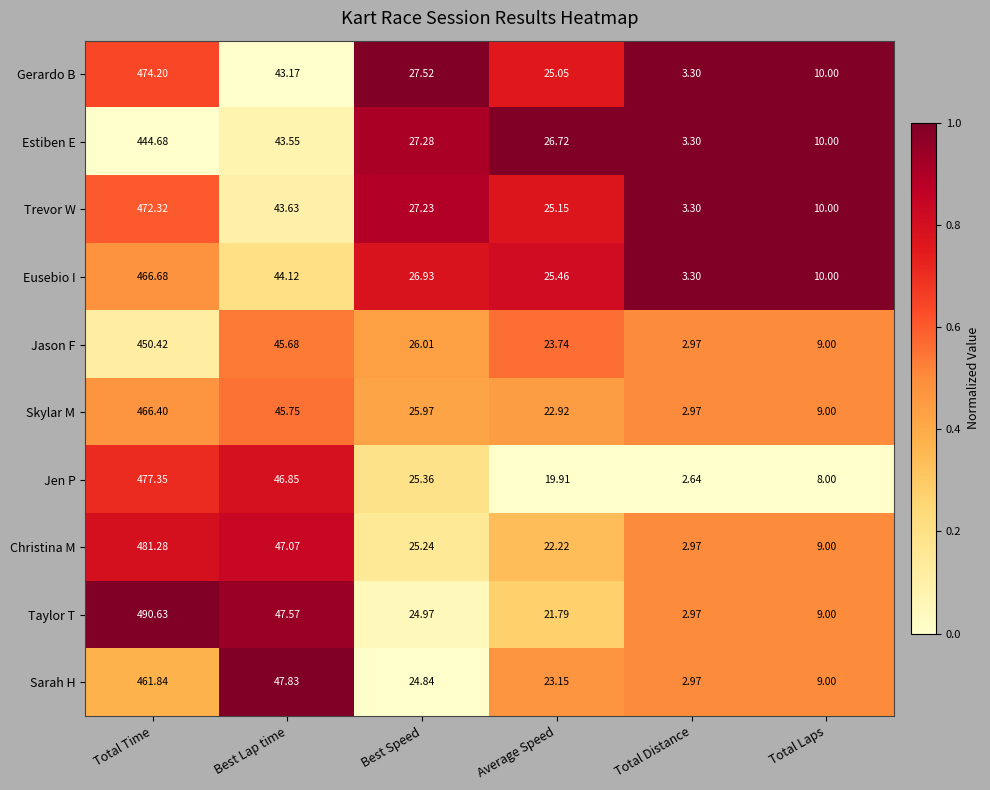

What is the total value across all series at Best Lap time?

455.2